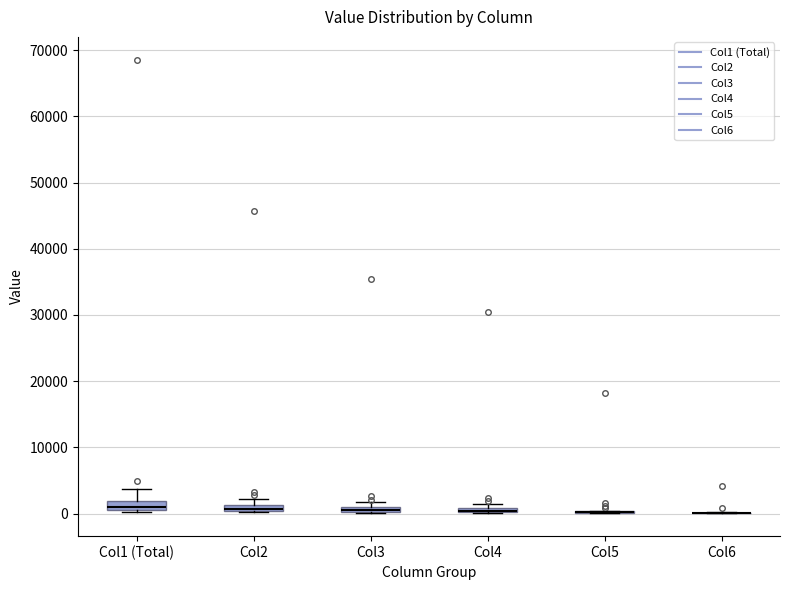

Where is the lower edge of the box for Col1 (Total) on the y-axis? The values are not printed on the chart, so give them approximately, as read against the axis.

1000